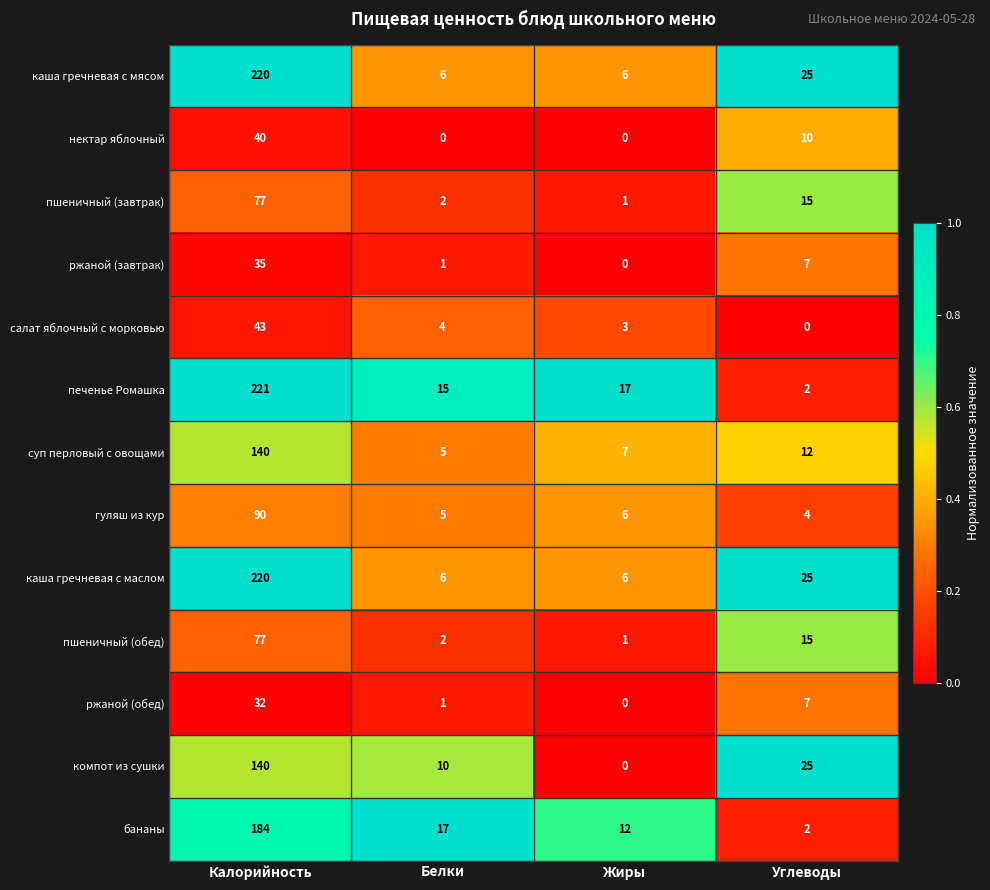

List the labels in order of ржаной (обед) value, largest first.

Калорийность, Углеводы, Белки, Жиры